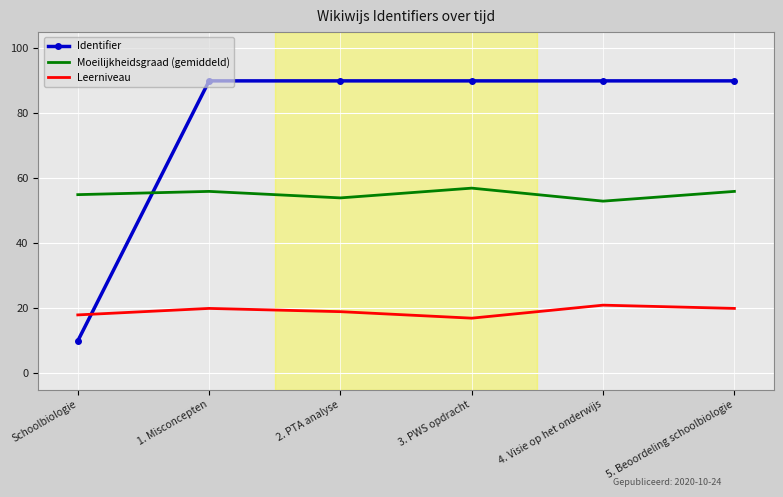

True or false: Moeilijkheidsgraad (gemiddeld) has a value of 53.0 at 4. Visie op het onderwijs.

True